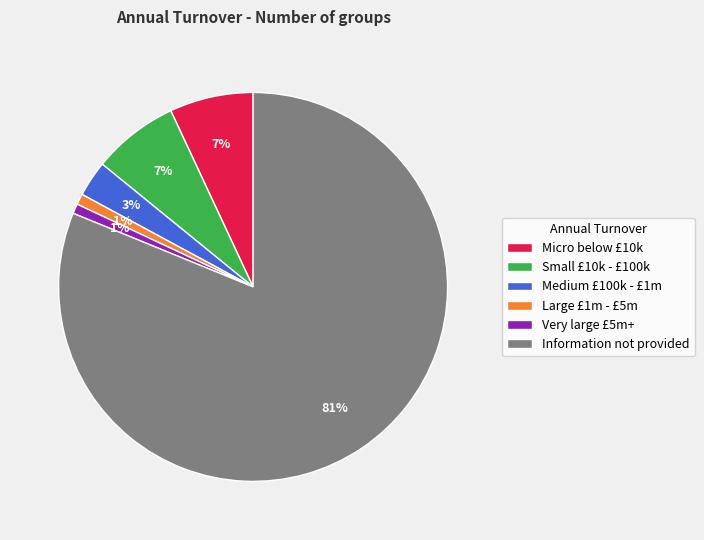

Which has a higher value, Micro below £10k or Very large £5m+?

Micro below £10k